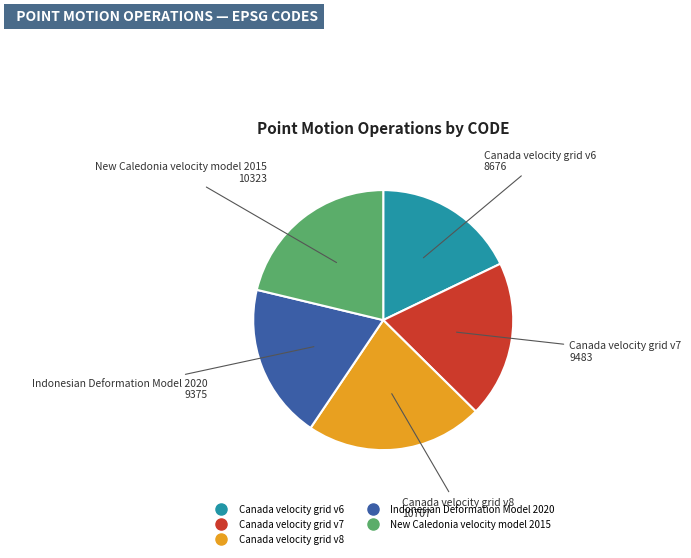

Count the number of slices in the pie.

5